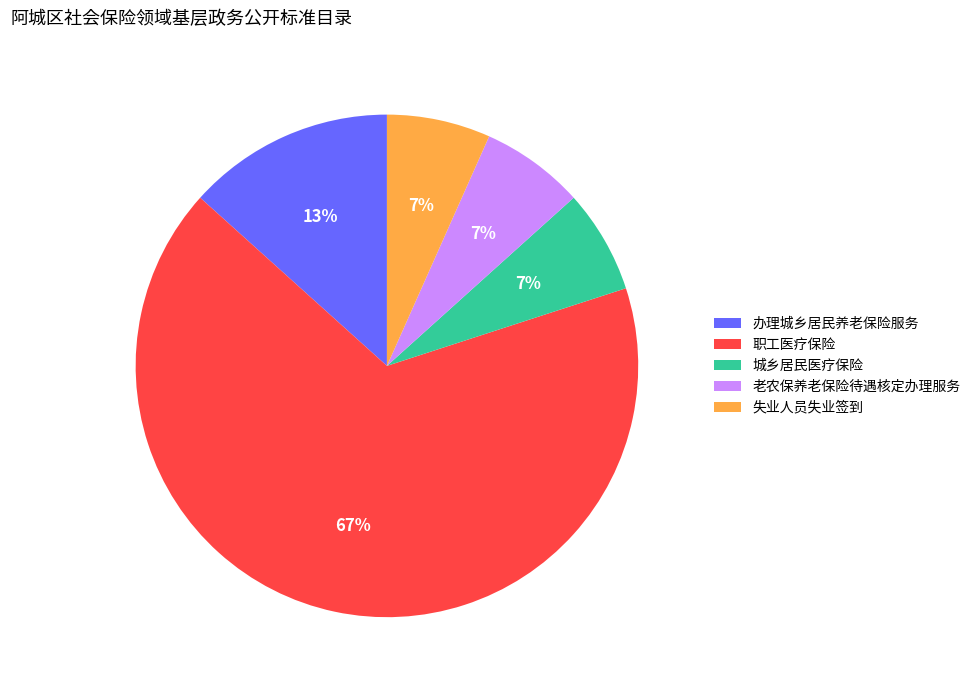

Which category has the biggest portion of the pie?

职工医疗保险